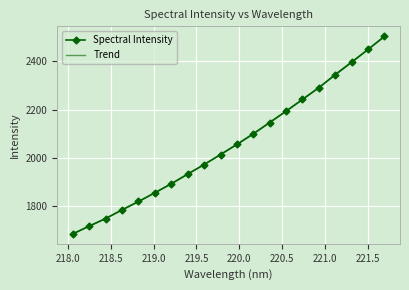

What is the greatest value displayed?

2504.0